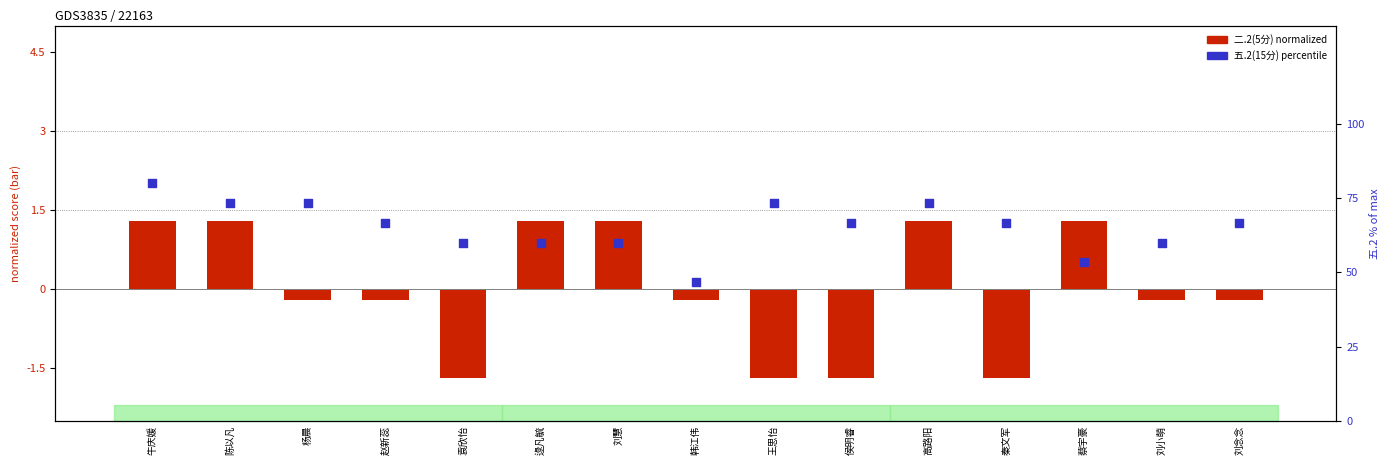

Which series contains the highest Y value?

五.2(15分) percentile